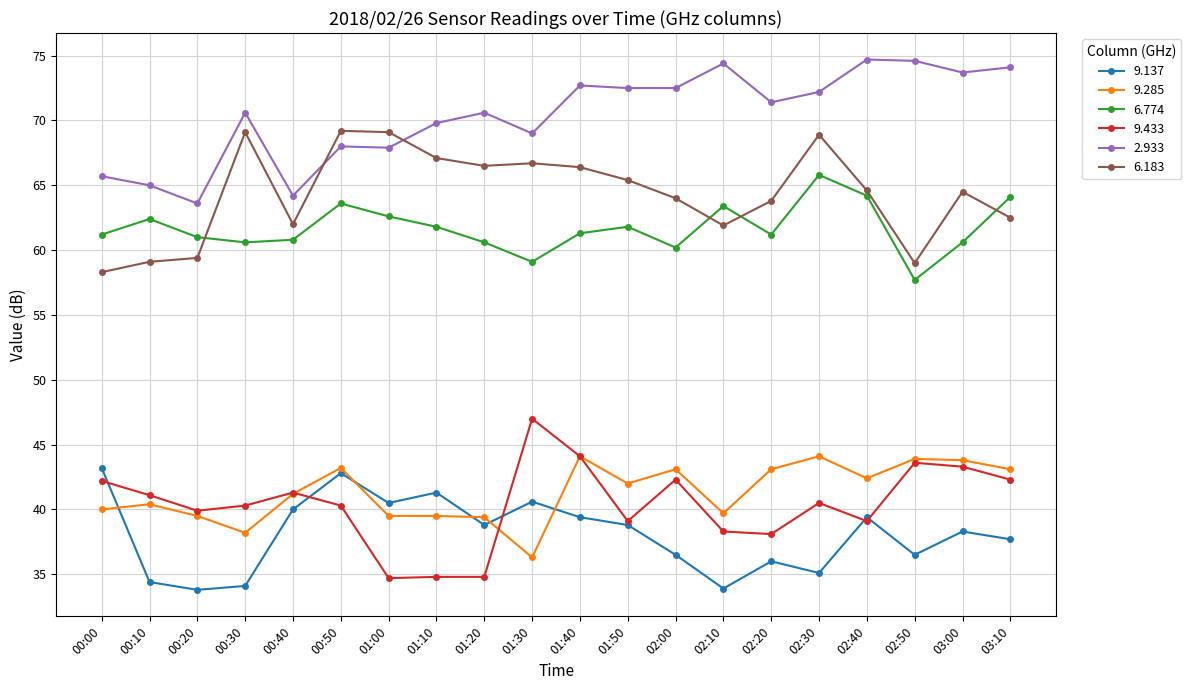

Between 00:40 and 00:50, which series saw the biggest shift?

6.183